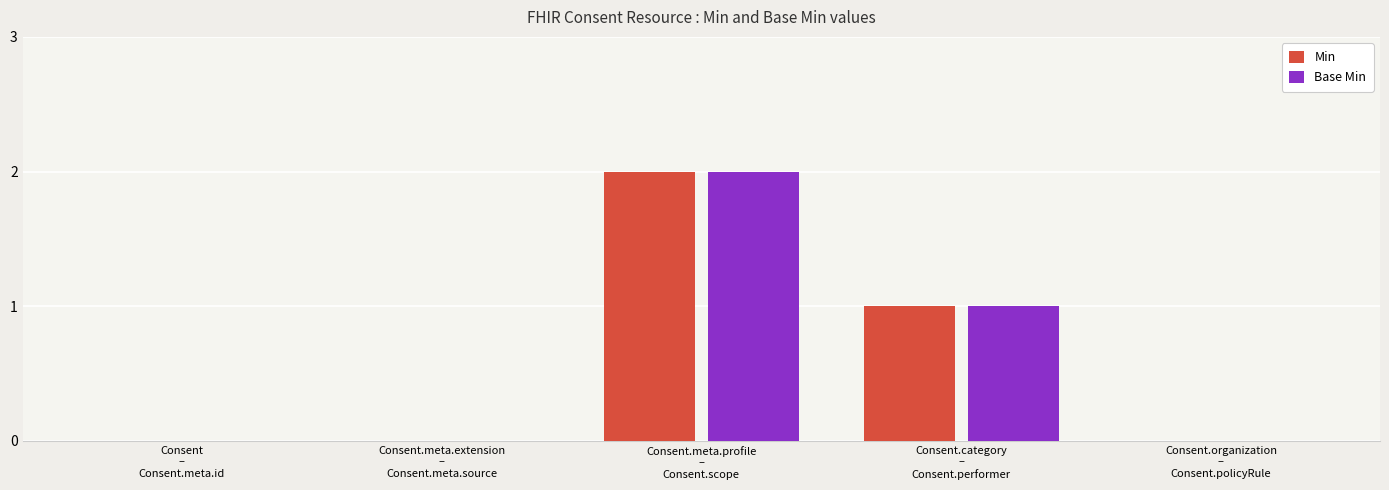

How many series are shown in this chart?

2